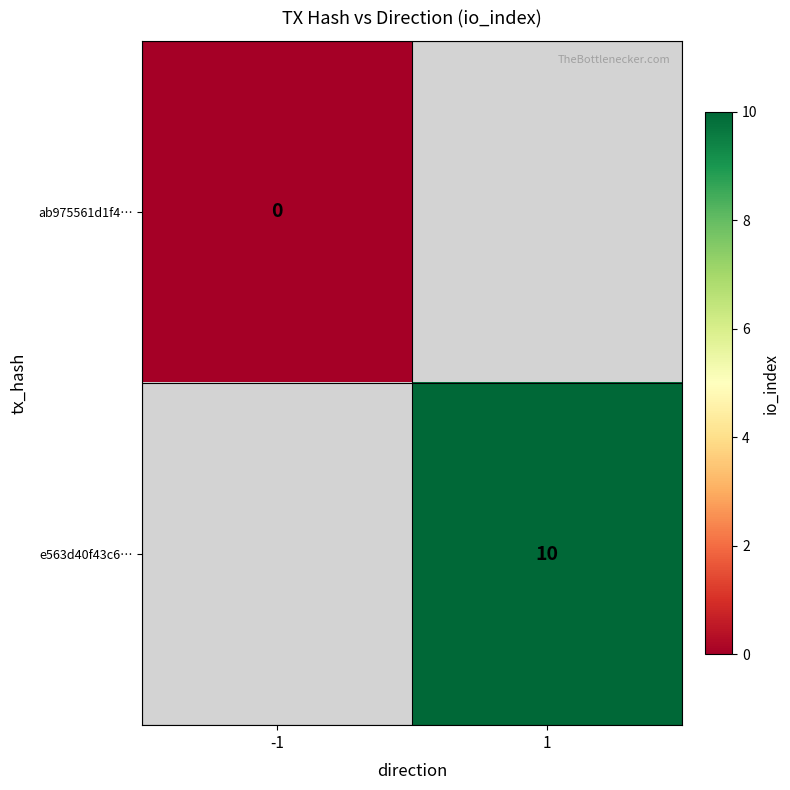

Is it true that e563d40f43c6… equals 6 at 1?

False